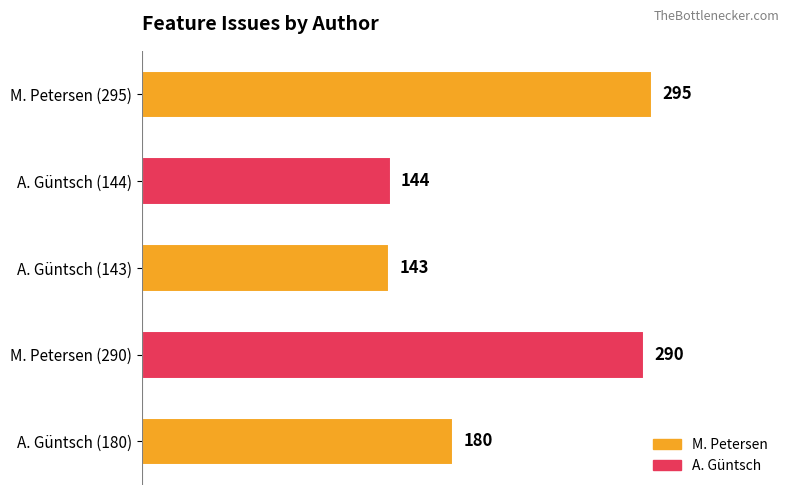

The value at A. Güntsch (144) is 144. True or false?

True